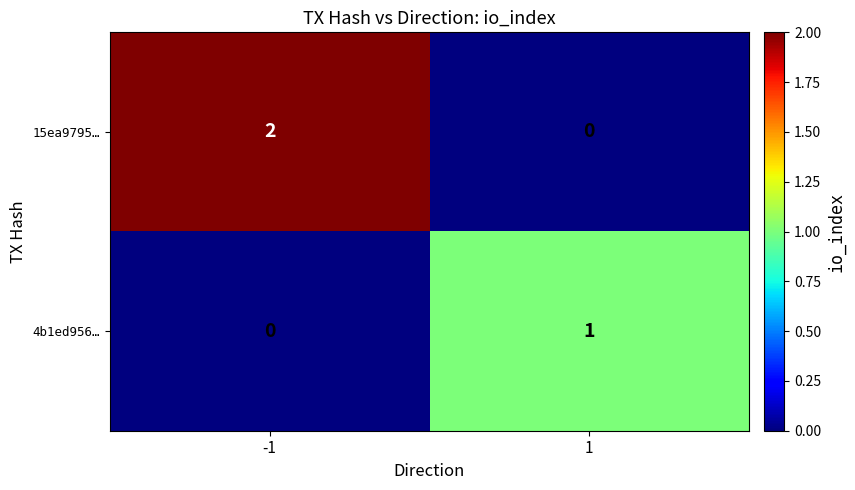

Which series has the widest spread of values?

15ea9795…